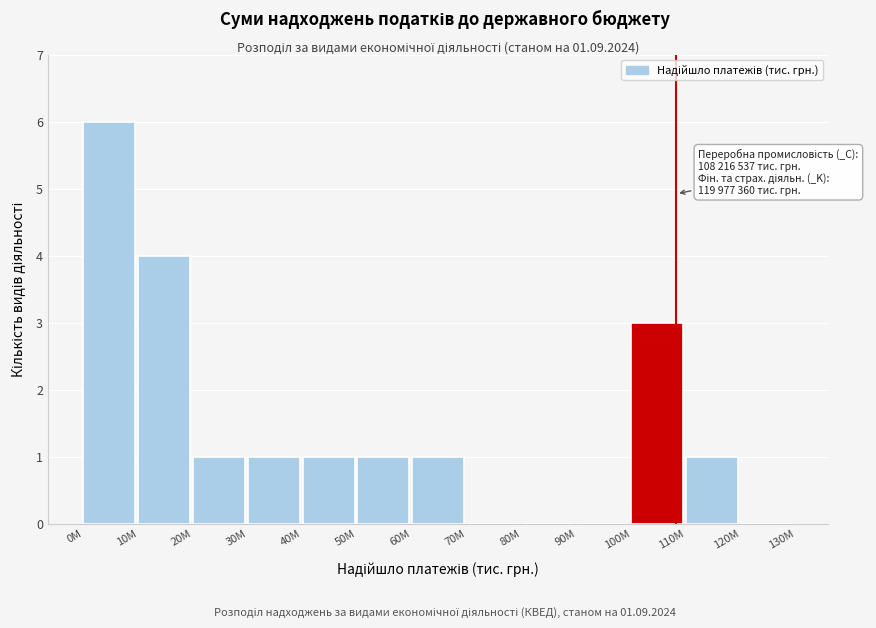

Reading right to left, extract all data points from this chart.

120M=0	110M=1	100M=3	90M=0	80M=0	70M=0	60M=1	50M=1	40M=1	30M=1	20M=1	10M=4	0M=6